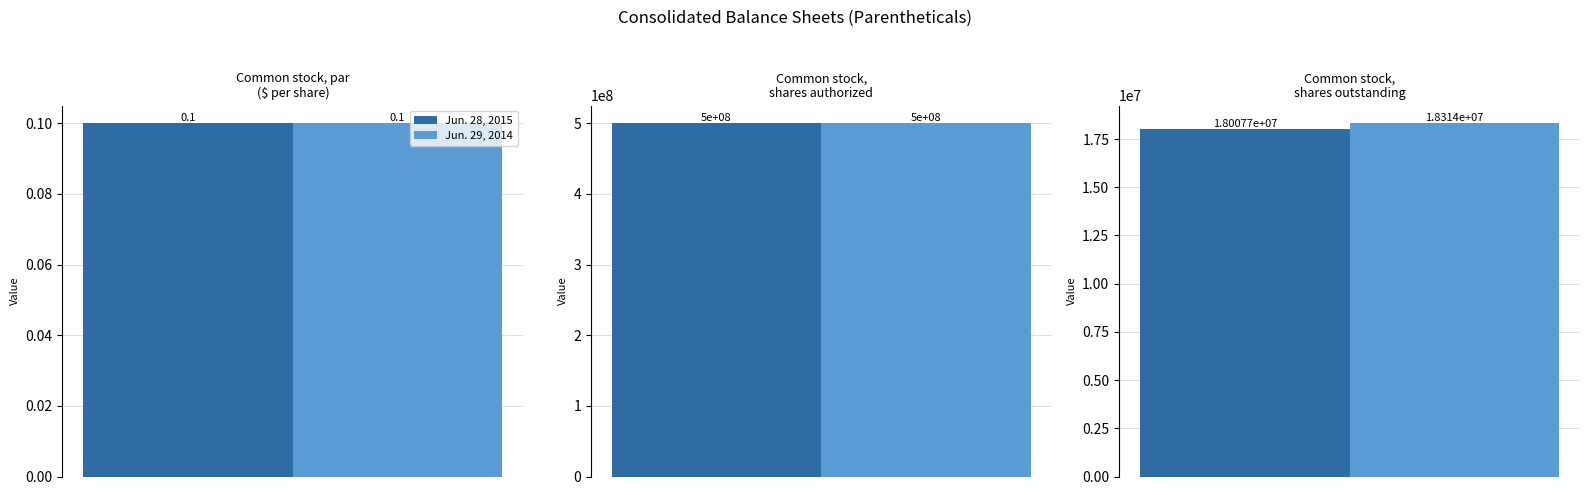

What is the value of the Jun. 29, 2014 bar at the 3rd from the left?

18313959.0